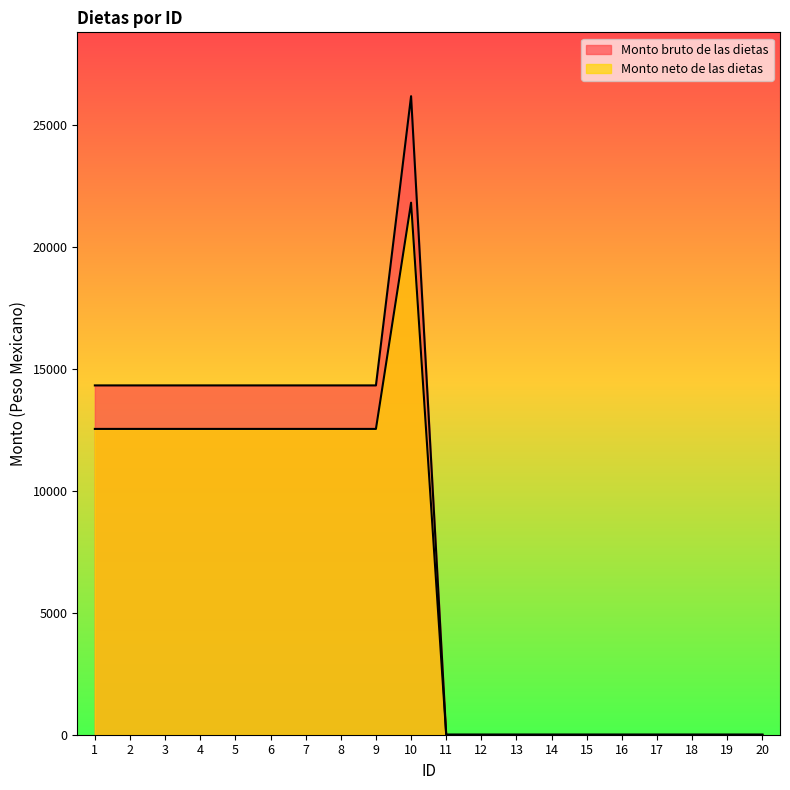

List the labels in order of Monto neto de las dietas value, smallest first.

11, 12, 13, 14, 15, 16, 17, 18, 19, 20, 1, 2, 3, 4, 5, 6, 7, 8, 9, 10